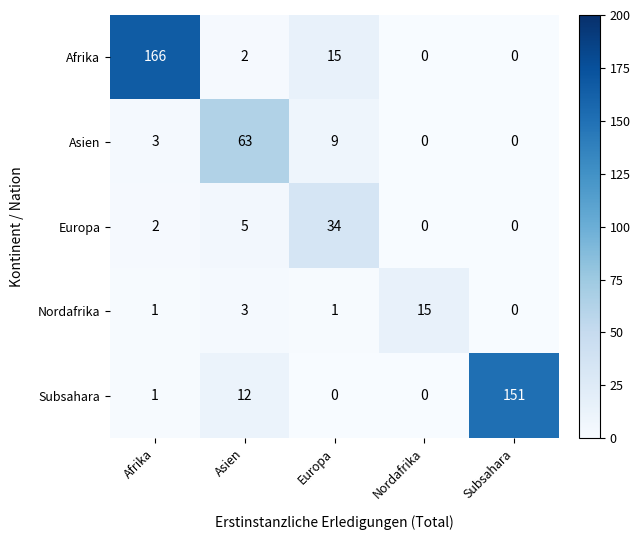

Rank the series by their maximum value, from lowest to highest.

Nordafrika, Europa, Asien, Subsahara, Afrika